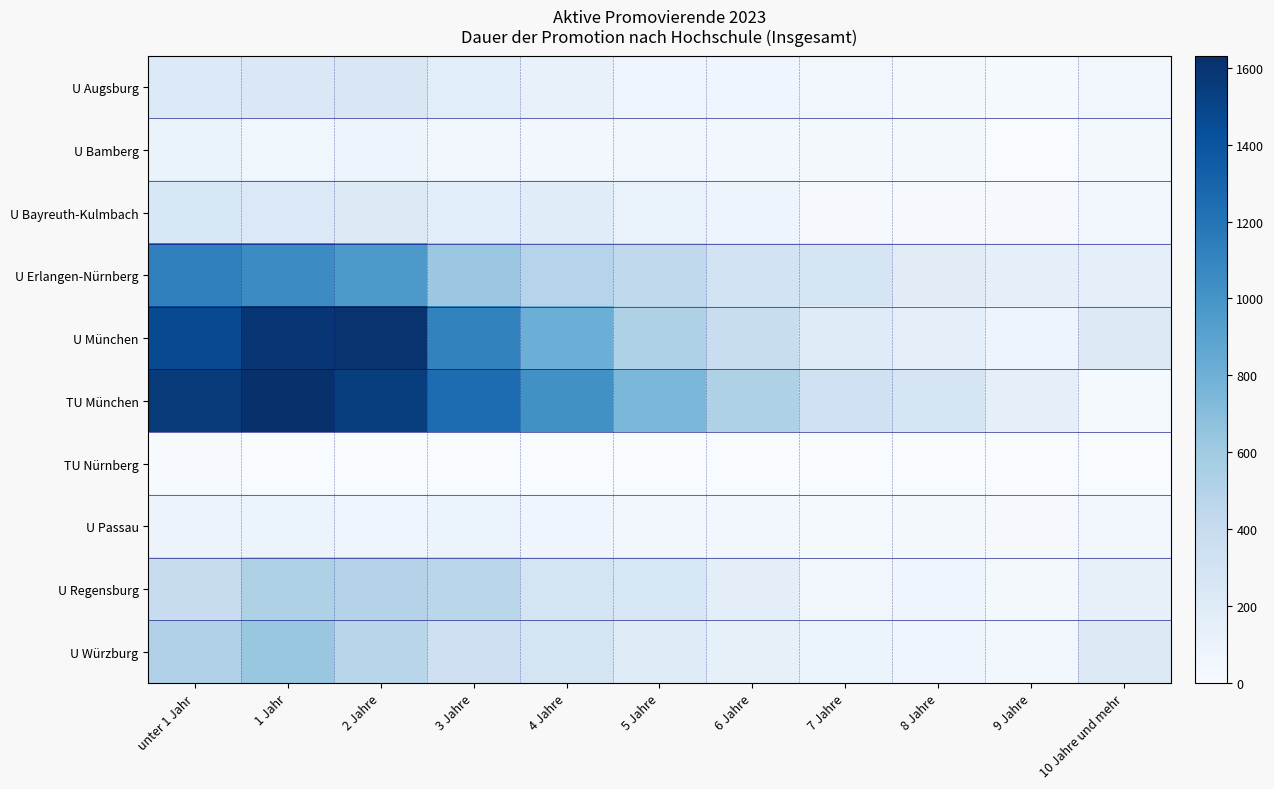

How many series are shown in this chart?

10